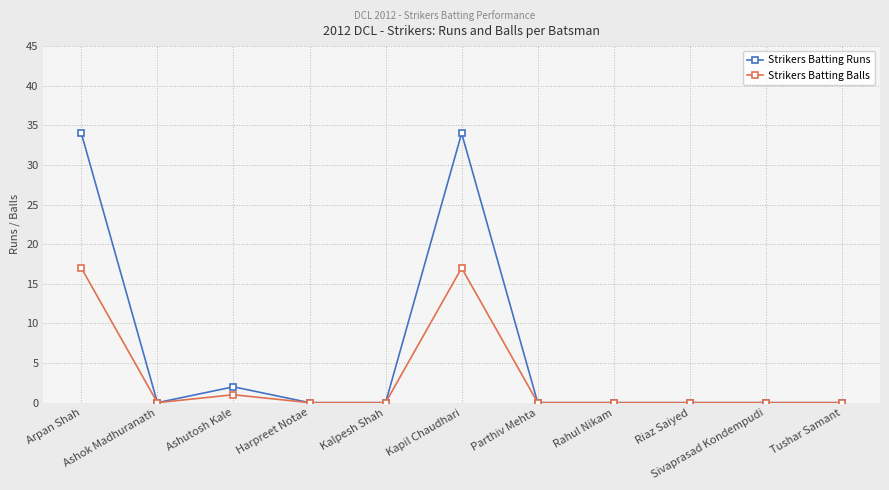

Between Arpan Shah and Sivaprasad Kondempudi, which series saw the biggest shift?

Strikers Batting Runs